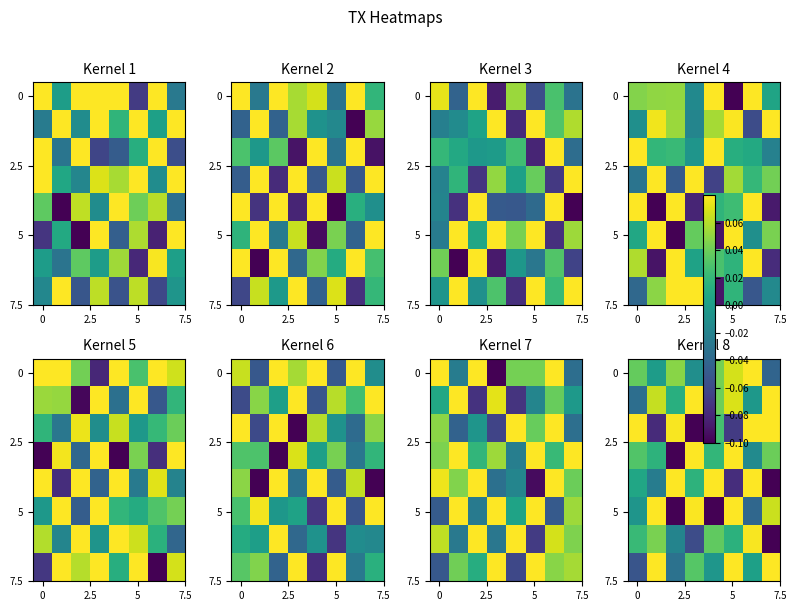

At how many categories does at least one series exceed 0?

8